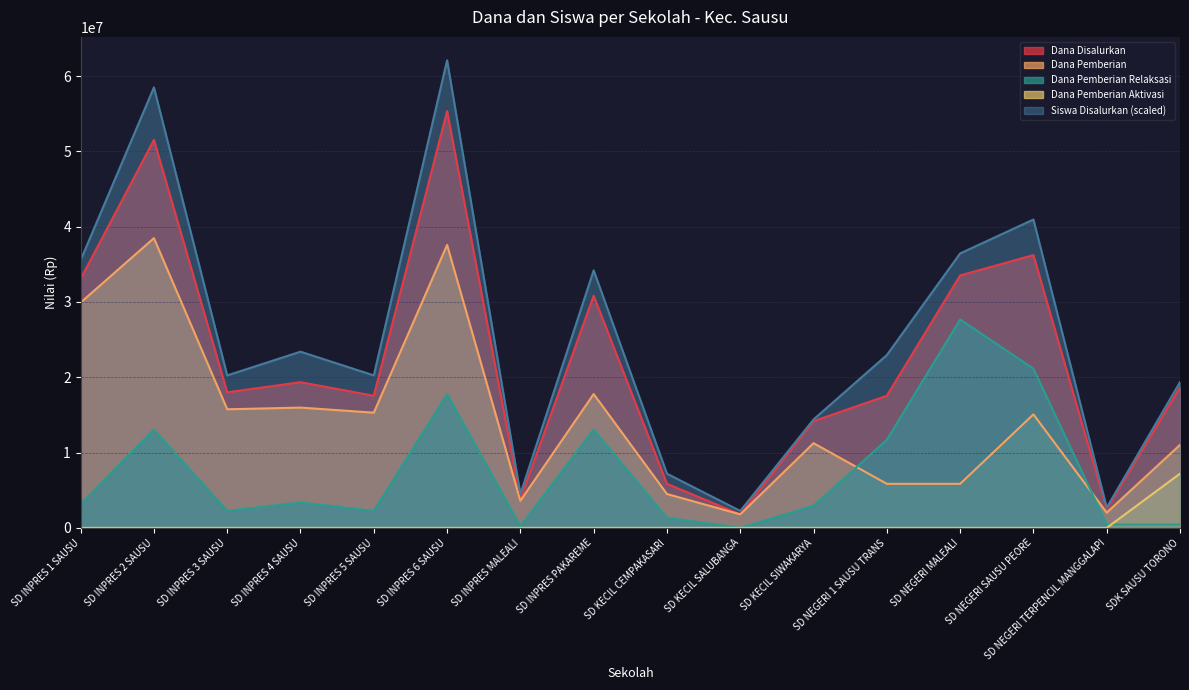

How many interior local valleys does the Dana Pemberian series have?

5